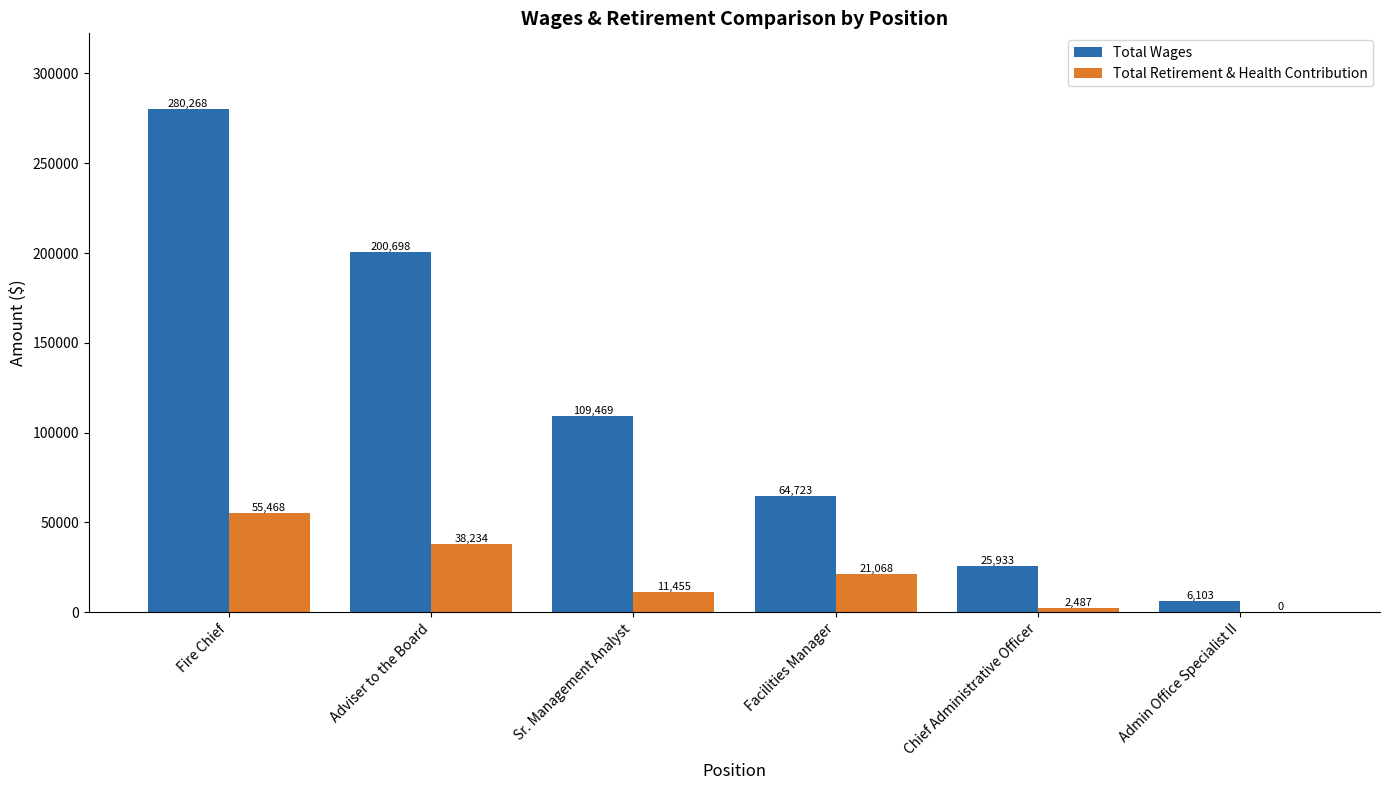

Which category has the highest value in the Total Wages series?

Fire Chief